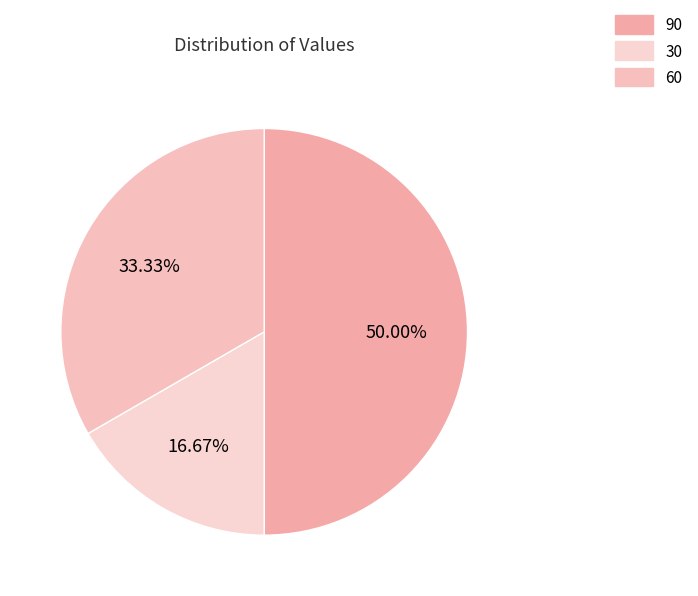

To the nearest percent, what is the combined percentage of 60 and 90?

83%